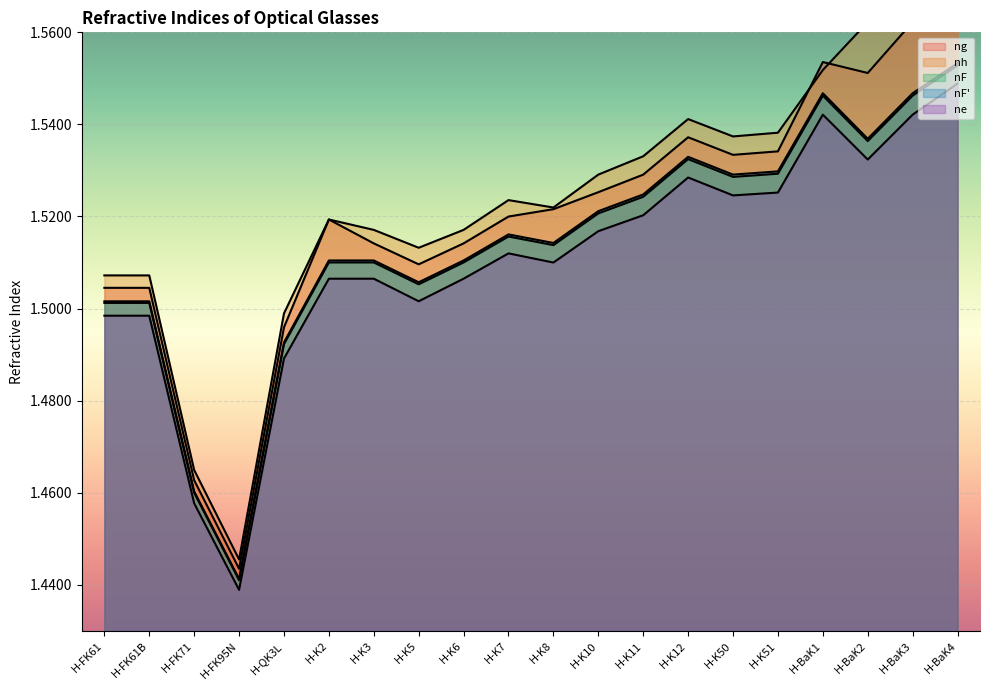

List the series in order of their peak value, lowest first.

ne, nF, nF', ng, nh